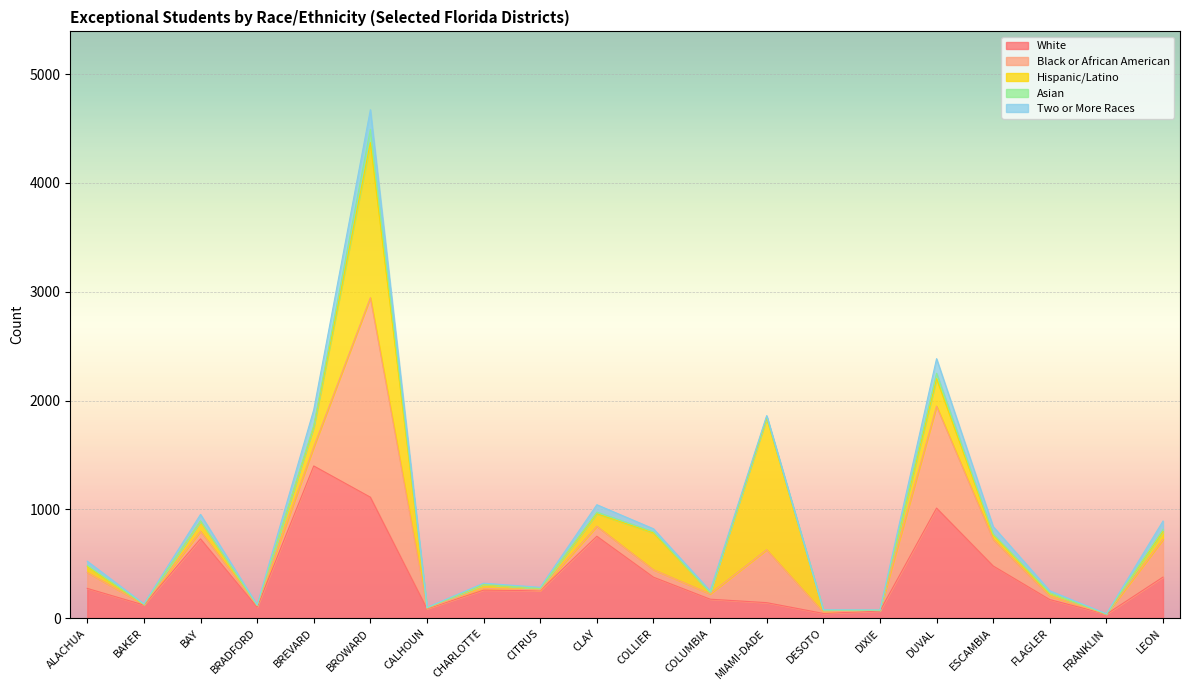

What is the difference between the Total values at MIAMI-DADE and CITRUS?

1577